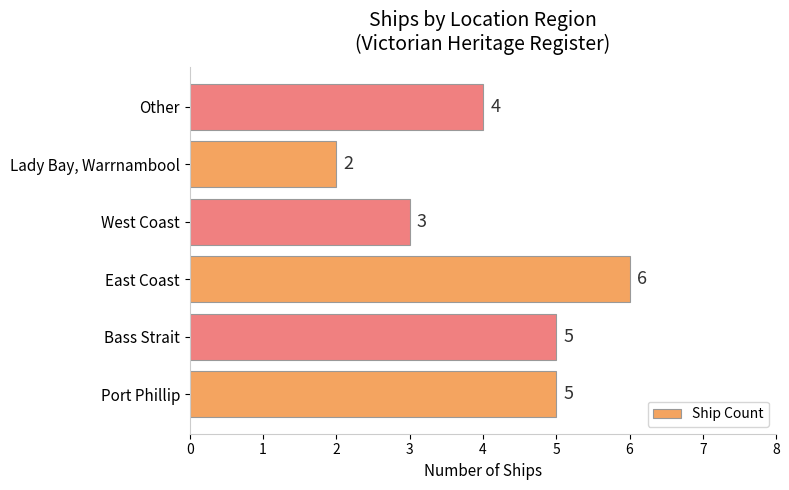

How many distinct data groups are displayed?

1